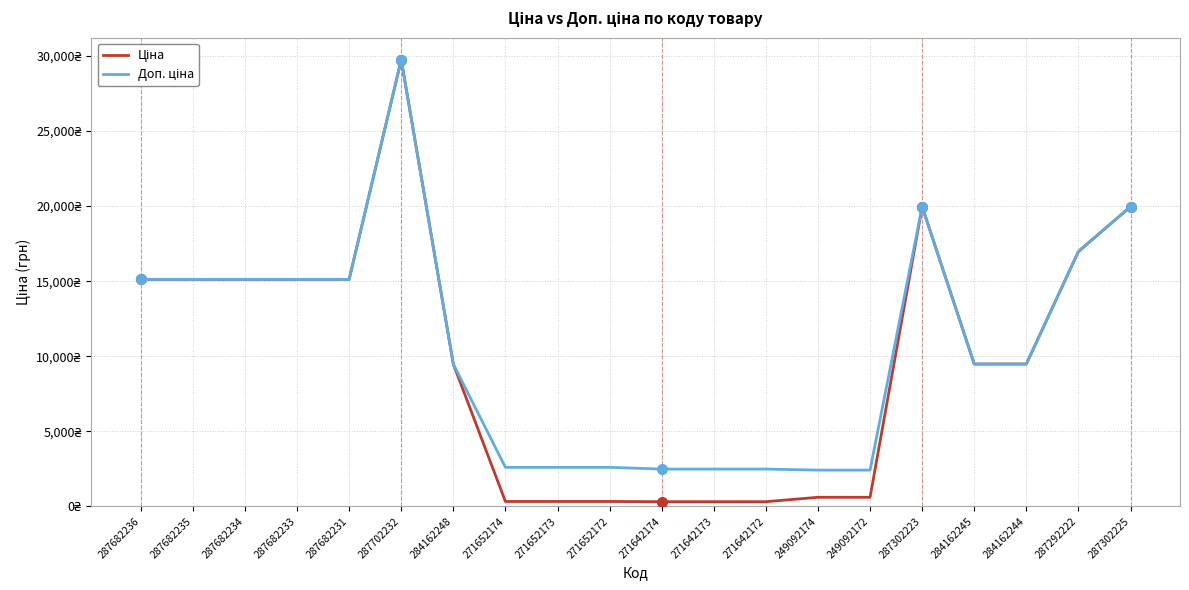

What is the lowest value of the Доп. ціна series?

2414.8